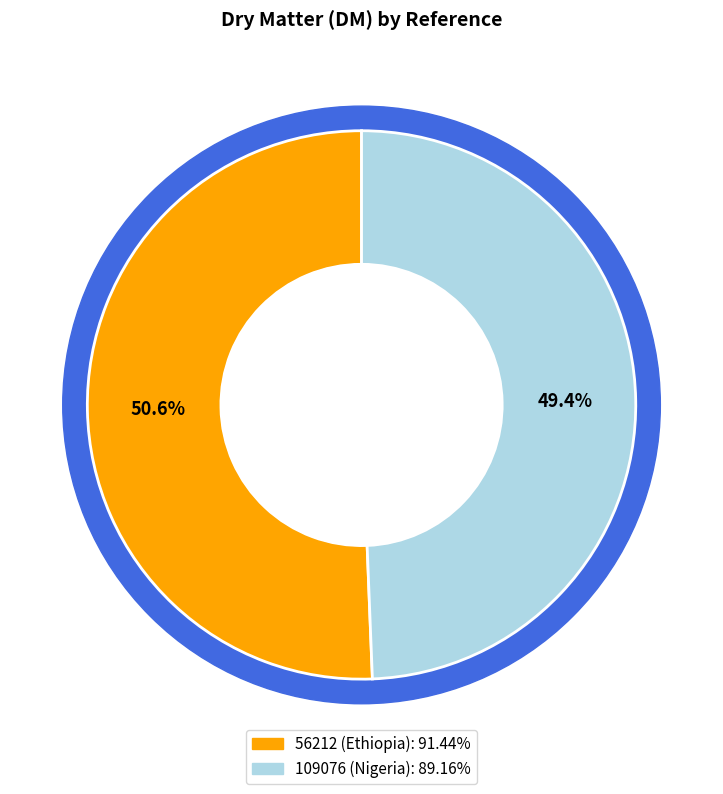

Rank the categories by value from lowest to highest.

109076 (Nigeria), 56212 (Ethiopia)